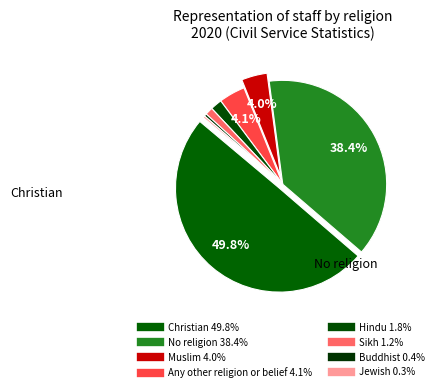

How much of the chart is everything except Hindu?

98.2%